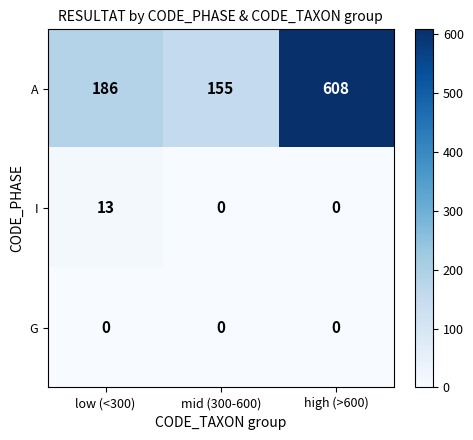

What is the total value across all series at low (<300)?

199